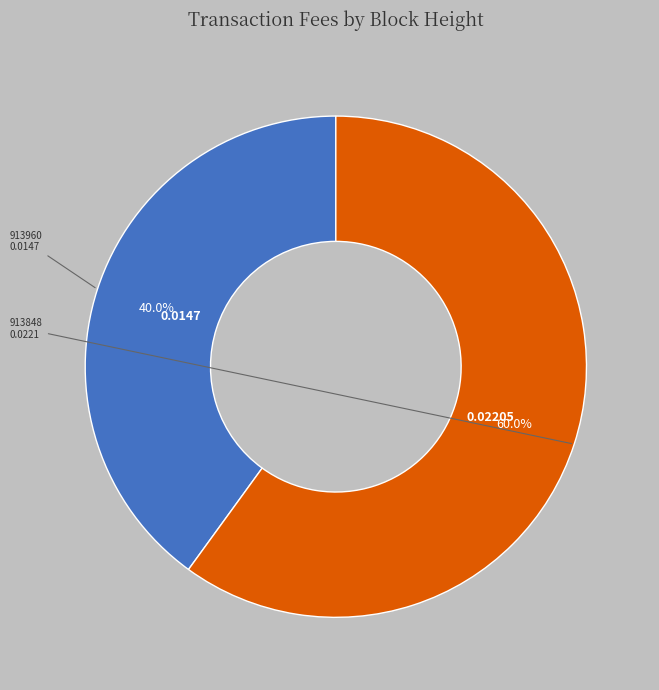

Is there a majority slice in this chart?

Yes